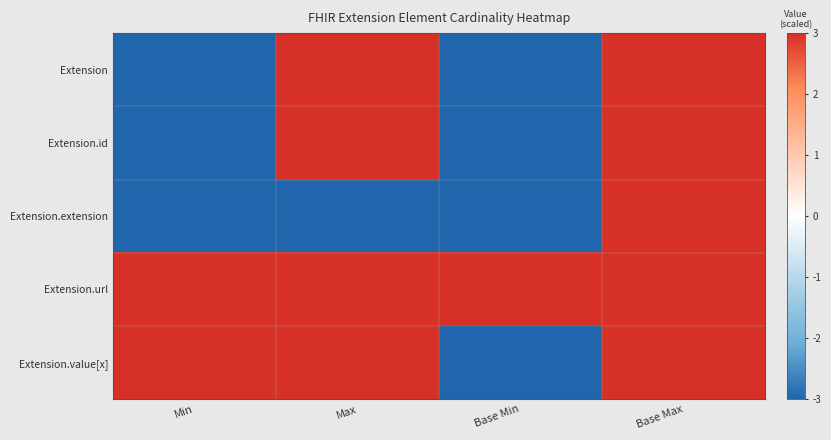

Which series has the widest spread of values?

Extension